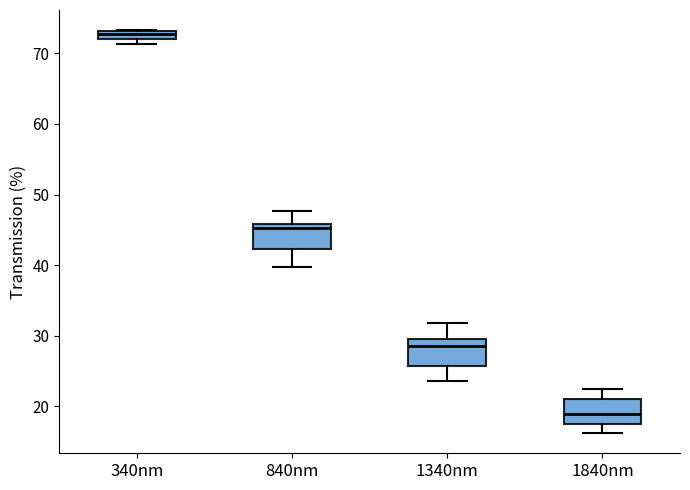

Where is the upper edge of the box for 340nm on the y-axis? The values are not printed on the chart, so give them approximately, as read against the axis.

73